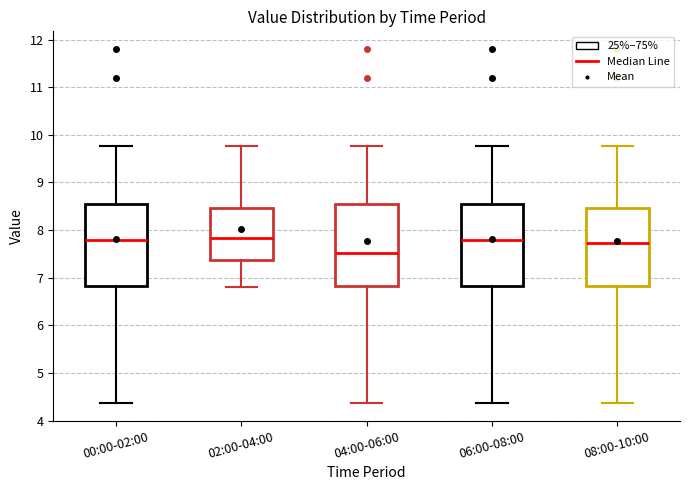

Reading left to right, transcribe this box plot: for each box, give where its median line is, the range the box spans, and where its two whiskers end, as read against the y-axis. The values are not printed on the chart, so give them approximately, as read against the axis.

00:00-02:00: median 7.8, box 6.8 to 8.5, whiskers 4.4 to 9.8
02:00-04:00: median 7.8, box 7.4 to 8.5, whiskers 6.8 to 9.8
04:00-06:00: median 7.5, box 6.8 to 8.5, whiskers 4.4 to 9.8
06:00-08:00: median 7.8, box 6.8 to 8.5, whiskers 4.4 to 9.8
08:00-10:00: median 7.7, box 6.8 to 8.5, whiskers 4.4 to 9.8